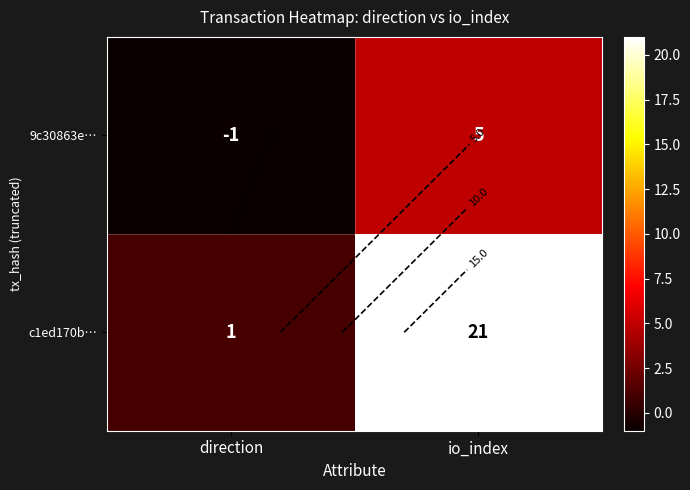

Between direction and io_index, which series saw the biggest shift?

c1ed170b…